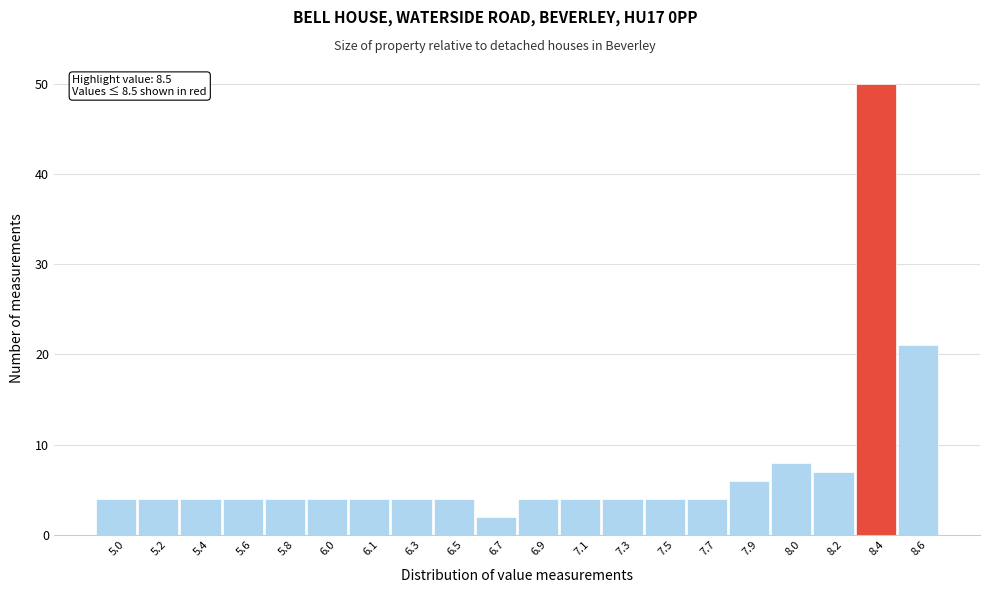

Reading left to right, what are all the values shown in this chart?

5.0=4	5.2=4	5.4=4	5.6=4	5.8=4	6.0=4	6.1=4	6.3=4	6.5=4	6.7=2	6.9=4	7.1=4	7.3=4	7.5=4	7.7=4	7.9=6	8.0=8	8.2=7	8.4=50	8.6=21